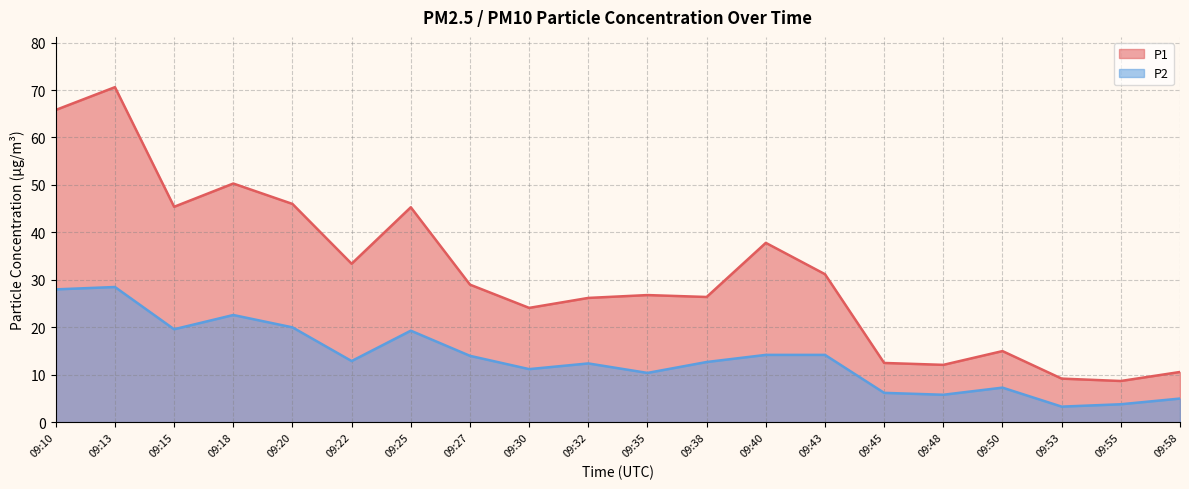

At how many categories does at least one series exceed 13?

15